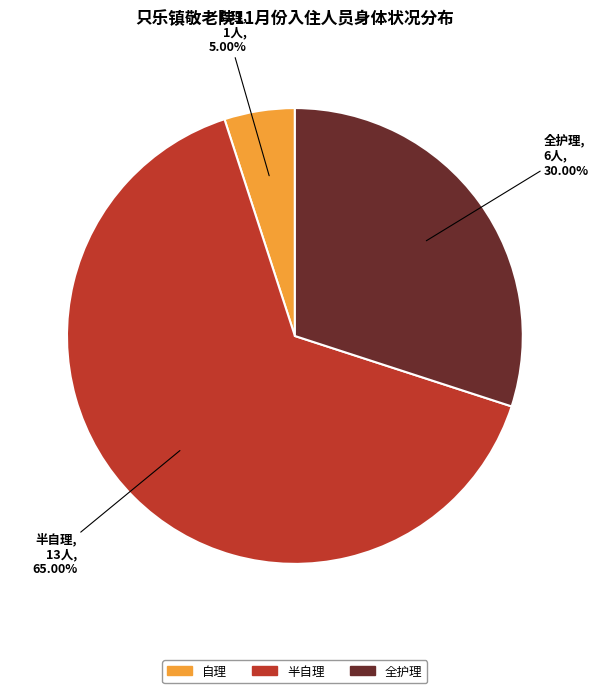

To the nearest percent, what is the combined percentage of 半自理 and 自理?

70%